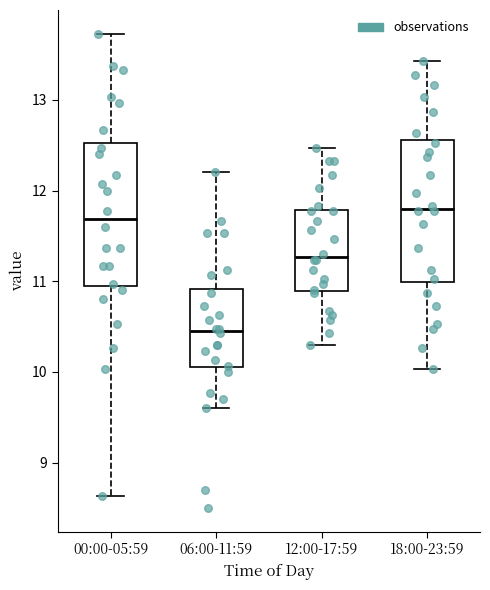

Reading left to right, read every box against the y-axis: the position of its median line, the range the box covers, and the ends of its whiskers. The values are not printed on the chart, so give them approximately, as read against the axis.

00:00-05:59: median 11.7, box 11.0 to 12.5, whiskers 8.6 to 13.7
06:00-11:59: median 10.5, box 10.1 to 10.9, whiskers 9.6 to 12.2
12:00-17:59: median 11.3, box 10.9 to 11.8, whiskers 10.3 to 12.5
18:00-23:59: median 11.8, box 11.0 to 12.6, whiskers 10.0 to 13.4